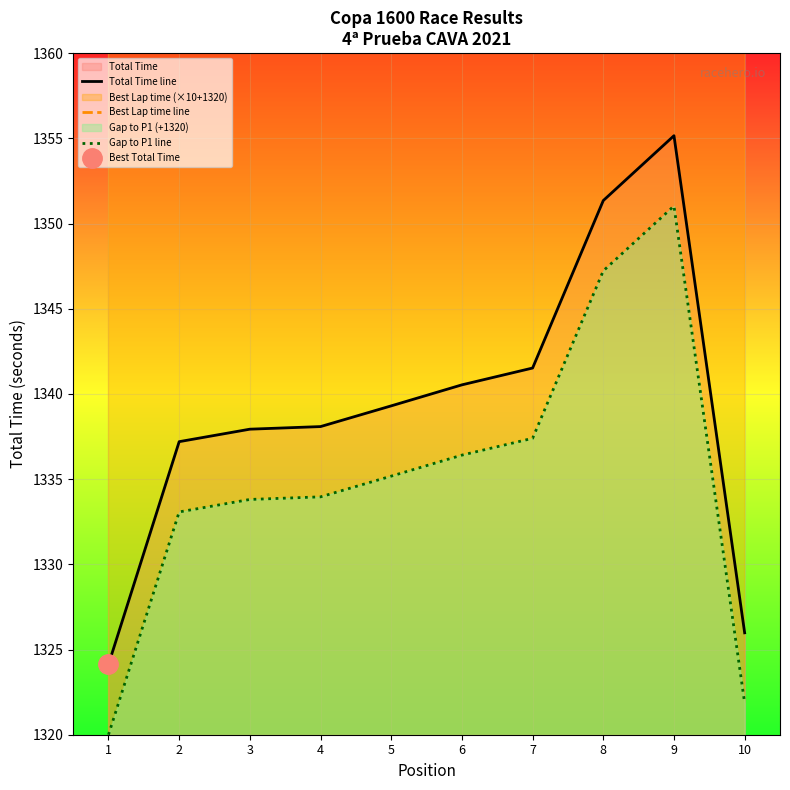

Is the value of Gap to P1 line at 4 greater than the value of Total Time line at 7?

No